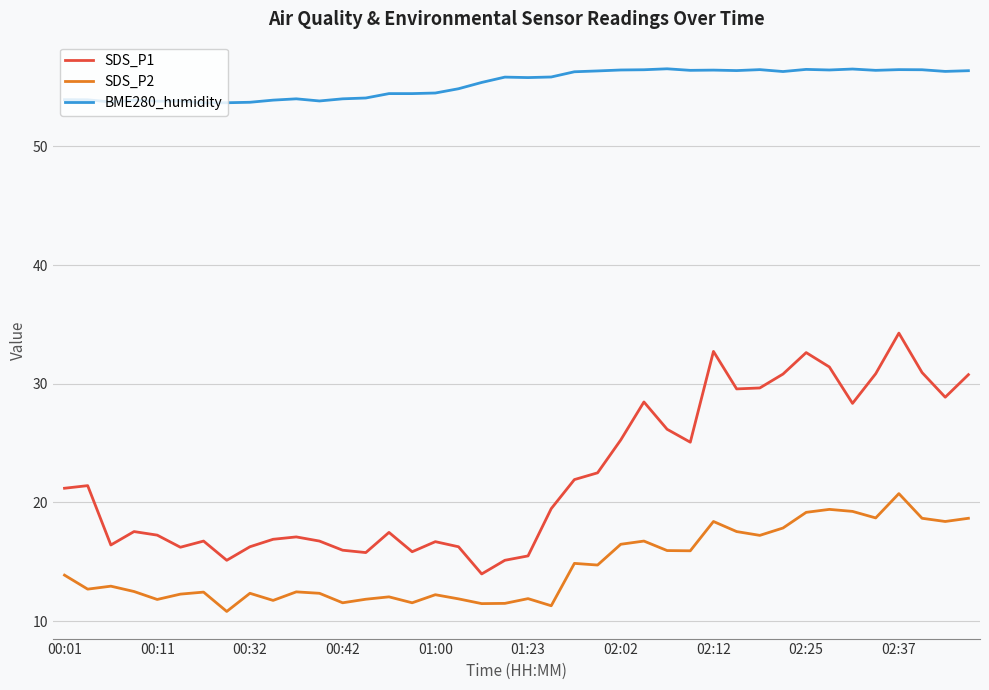

Rank the series by their average value, from highest to lowest.

BME280_humidity, SDS_P1, SDS_P2